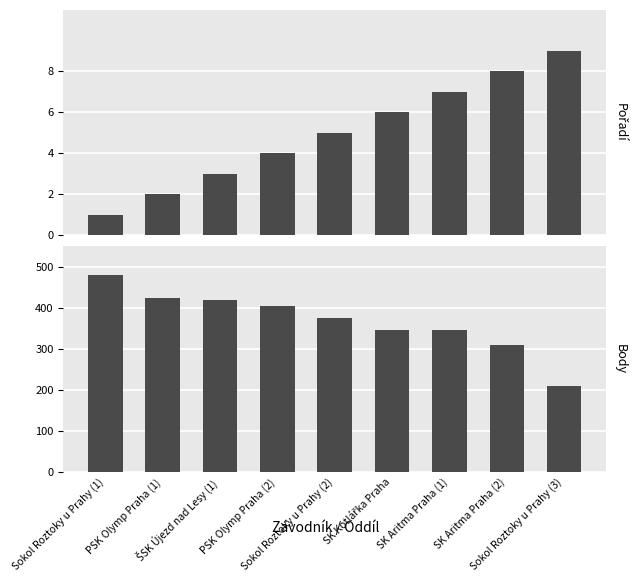

Which series has the largest total across all categories?

Body